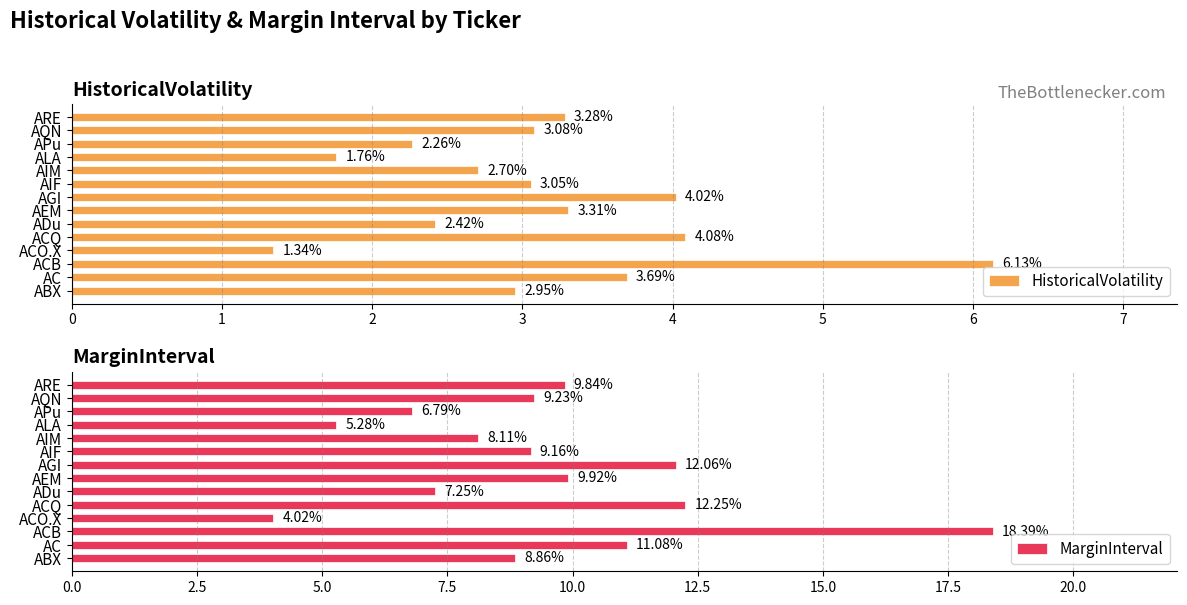

Which category has the lowest value in the MarginInterval series?

ACO.X